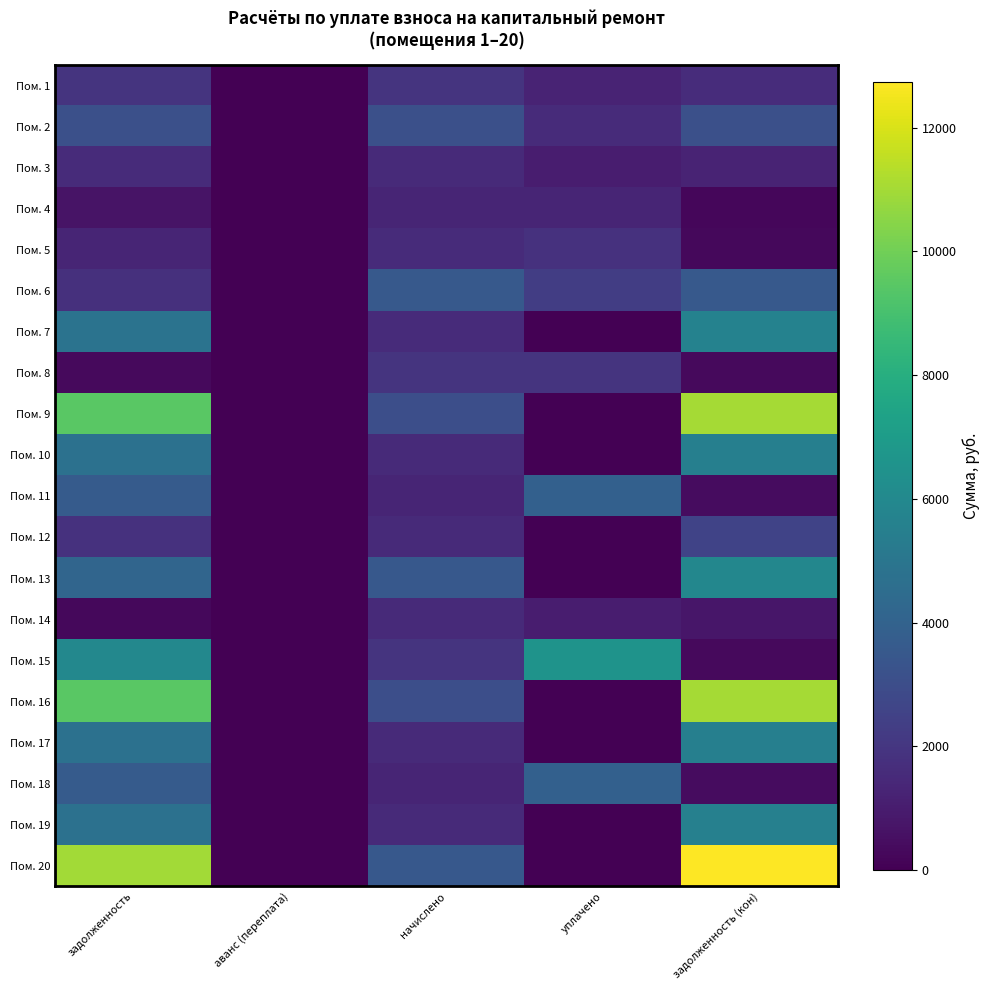

Which has a higher value, уплачено or начислено?

начислено